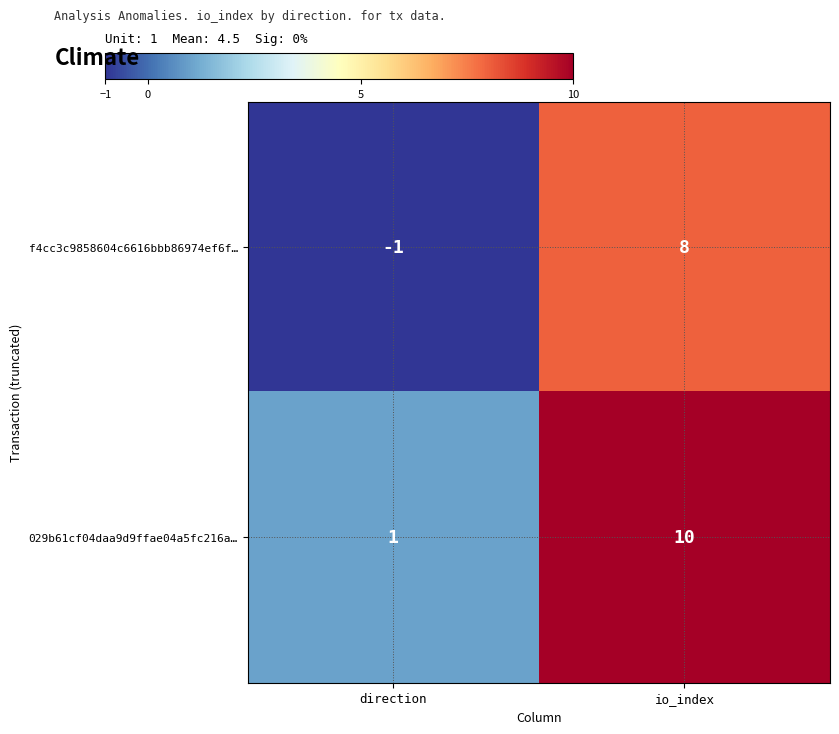

Rank the categories by 029b61cf04daa9d9ffae04a5fc216a… value from highest to lowest.

io_index, direction